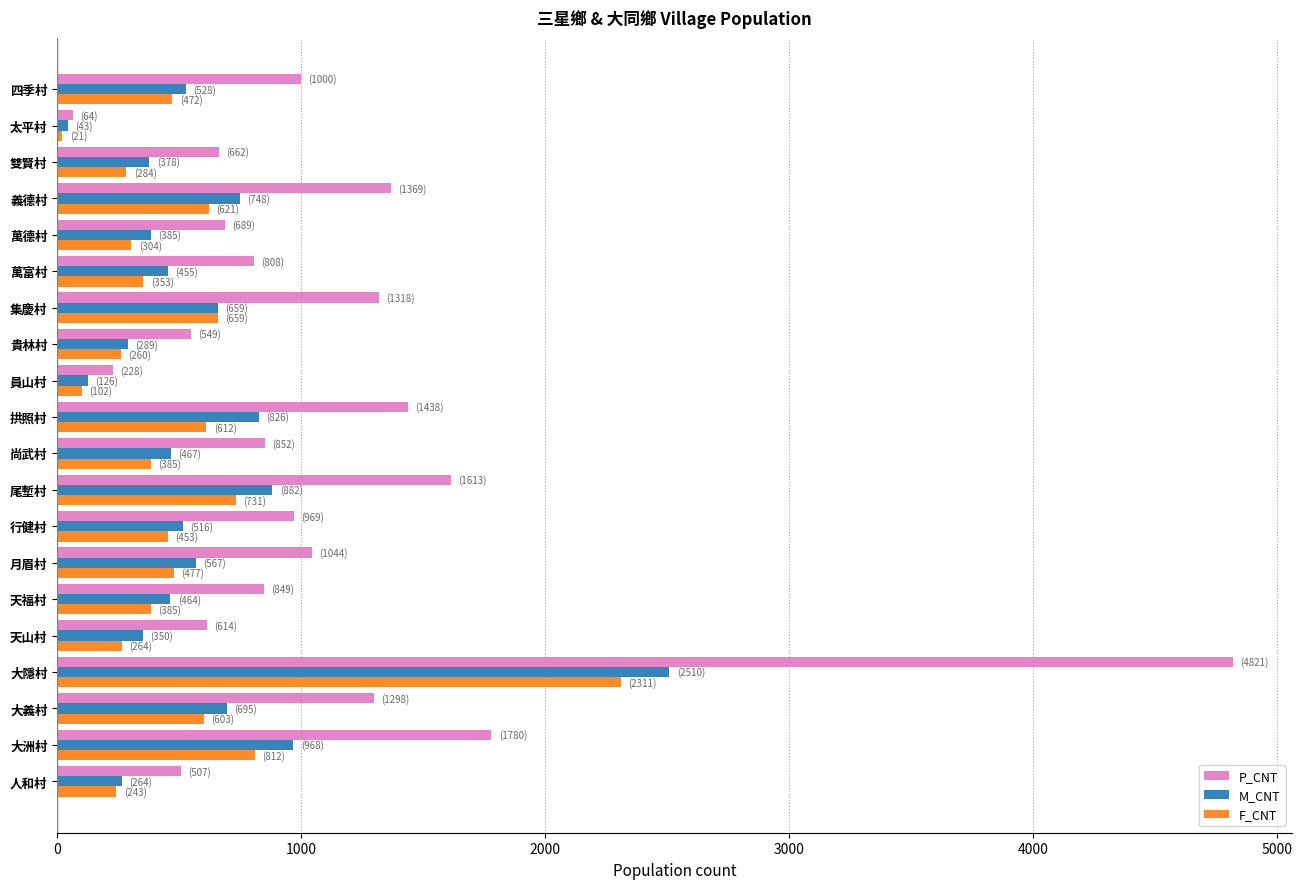

Which series has the largest total across all categories?

P_CNT